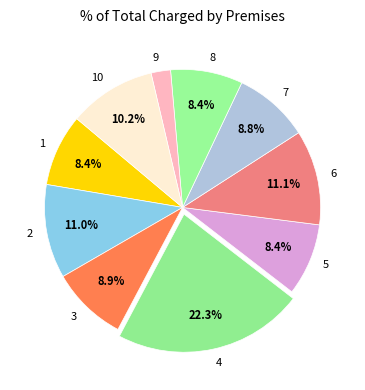

Which slice is the smallest?

9